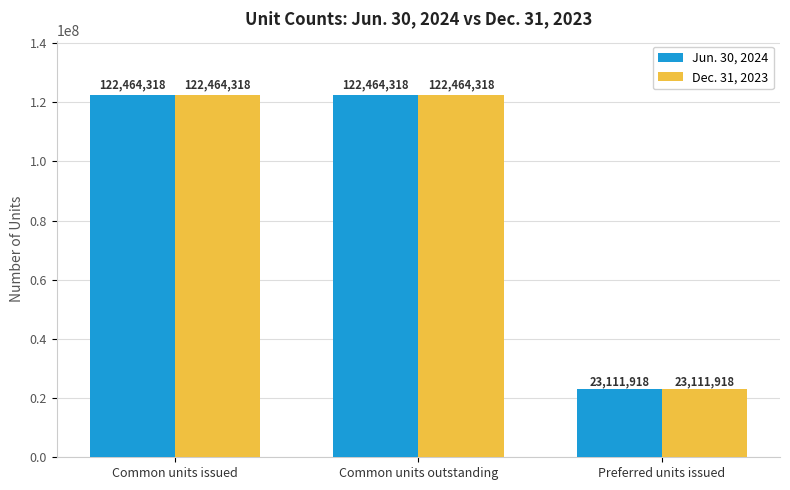

What position from the right is Common units outstanding?

2